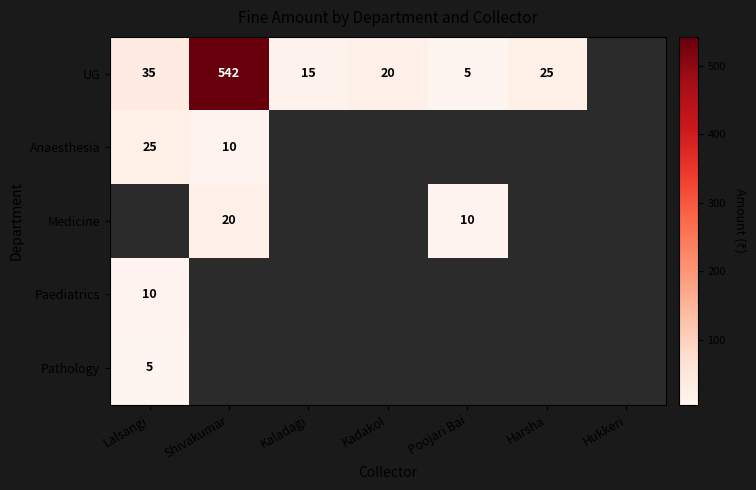

Is it true that UG equals 35 at Kadakol?

False